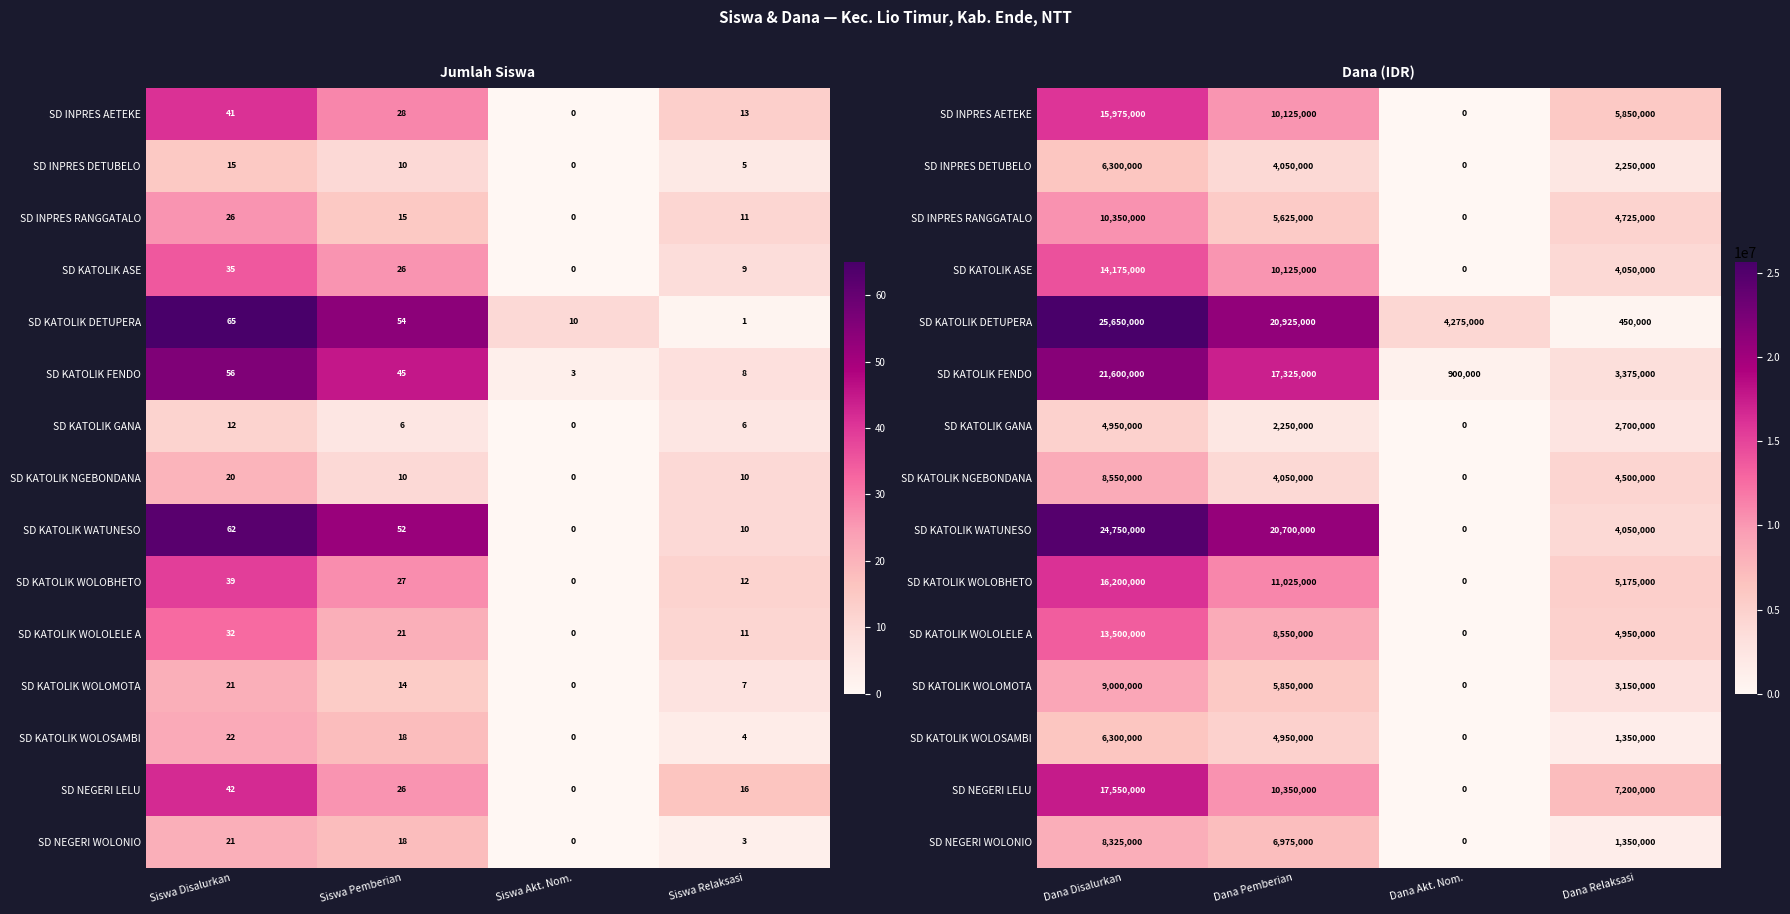

Is it true that SD KATOLIK WATUNESO equals 7214718 at Dana Relaksasi?

False